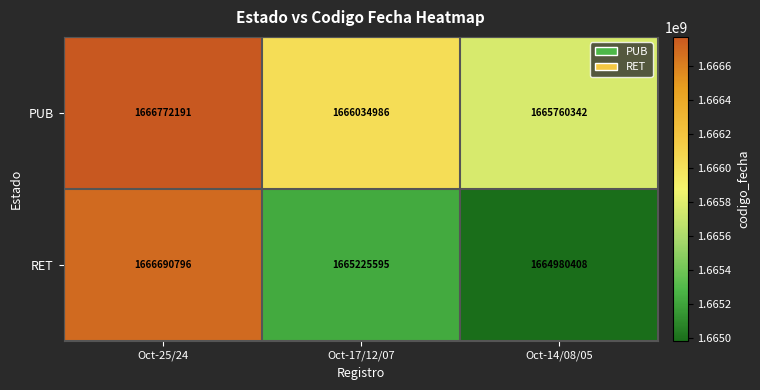

Rank the series at Oct-25/24 from highest to lowest value.

PUB, RET